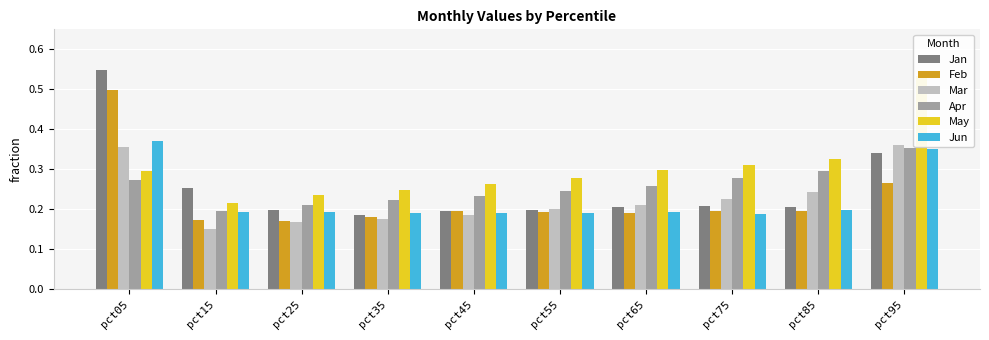

Where is Jun nearest to the value 0?

pct75